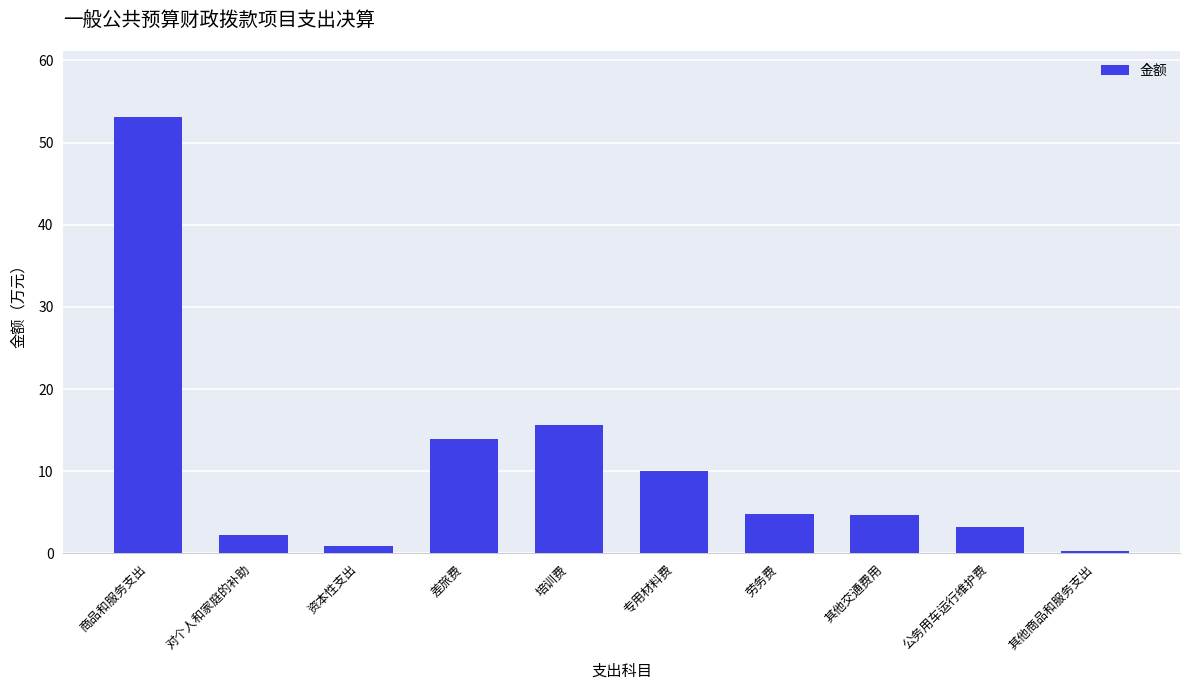

Which category has the highest value across all series?

商品和服务支出